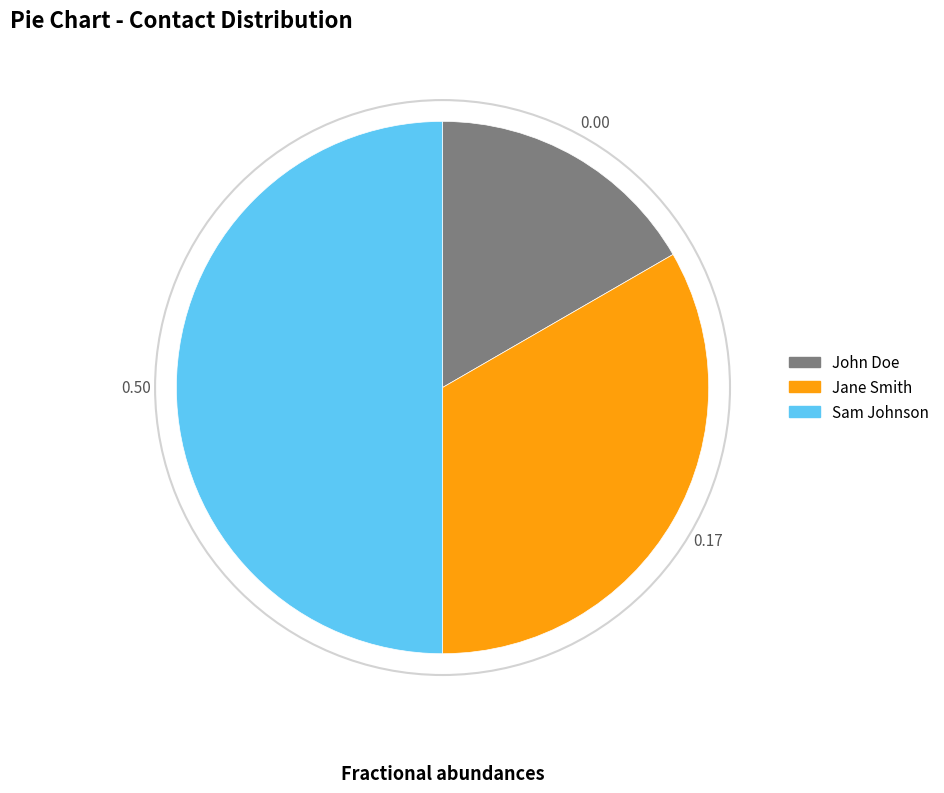

Which has a higher value, John Doe or Jane Smith?

Jane Smith